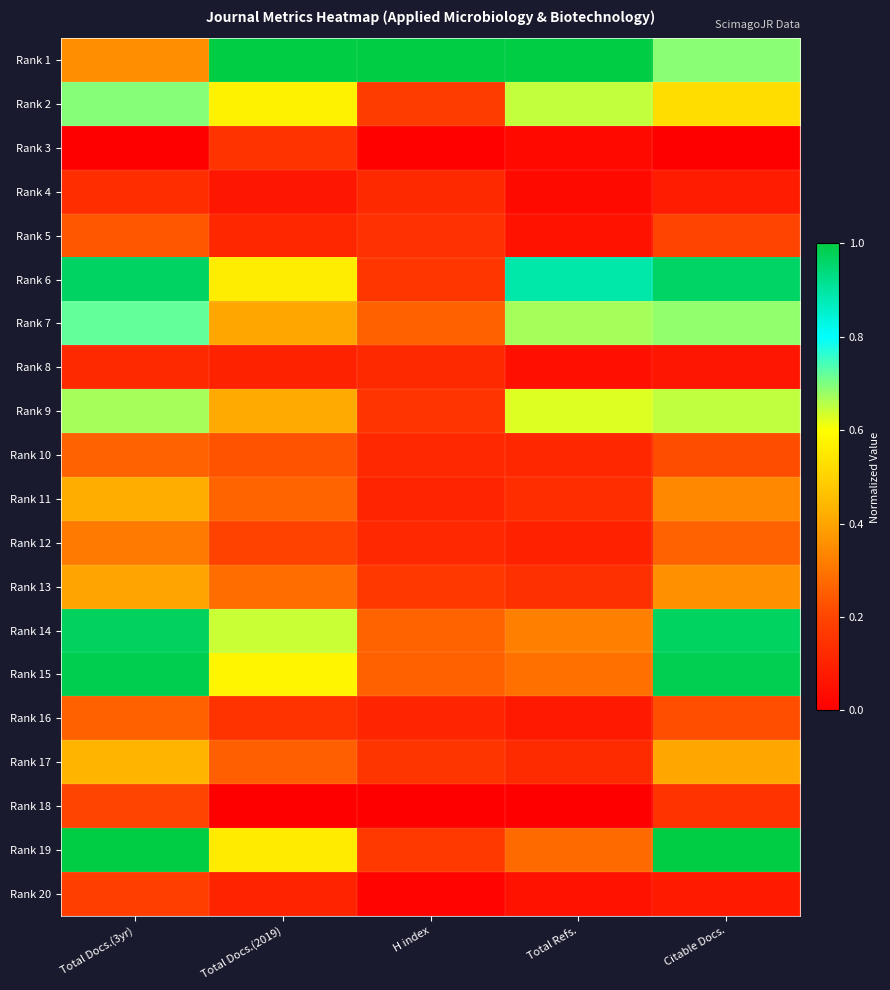

Reading left to right, extract all data points from this chart.

Rank 1: Total Docs.(3yr)=0.4	Total Docs.(2019)=1.0	H index=1.0	Total Refs.=1.0	Citable Docs.=0.7
Rank 2: Total Docs.(3yr)=0.7	Total Docs.(2019)=0.6	H index=0.2	Total Refs.=0.6	Citable Docs.=0.5
Rank 3: Total Docs.(3yr)=0.0	Total Docs.(2019)=0.1	H index=0.0	Total Refs.=0.0	Citable Docs.=0.0
Rank 4: Total Docs.(3yr)=0.1	Total Docs.(2019)=0.1	H index=0.1	Total Refs.=0.0	Citable Docs.=0.1
Rank 5: Total Docs.(3yr)=0.2	Total Docs.(2019)=0.1	H index=0.1	Total Refs.=0.1	Citable Docs.=0.2
Rank 6: Total Docs.(3yr)=1.0	Total Docs.(2019)=0.6	H index=0.2	Total Refs.=0.9	Citable Docs.=1.0
Rank 7: Total Docs.(3yr)=0.7	Total Docs.(2019)=0.4	H index=0.3	Total Refs.=0.7	Citable Docs.=0.7
Rank 8: Total Docs.(3yr)=0.1	Total Docs.(2019)=0.1	H index=0.1	Total Refs.=0.1	Citable Docs.=0.1
Rank 9: Total Docs.(3yr)=0.7	Total Docs.(2019)=0.4	H index=0.2	Total Refs.=0.6	Citable Docs.=0.6
Rank 10: Total Docs.(3yr)=0.3	Total Docs.(2019)=0.2	H index=0.1	Total Refs.=0.1	Citable Docs.=0.2
Rank 11: Total Docs.(3yr)=0.4	Total Docs.(2019)=0.3	H index=0.1	Total Refs.=0.1	Citable Docs.=0.3
Rank 12: Total Docs.(3yr)=0.3	Total Docs.(2019)=0.2	H index=0.1	Total Refs.=0.1	Citable Docs.=0.3
Rank 13: Total Docs.(3yr)=0.4	Total Docs.(2019)=0.3	H index=0.2	Total Refs.=0.1	Citable Docs.=0.4
Rank 14: Total Docs.(3yr)=1.0	Total Docs.(2019)=0.6	H index=0.3	Total Refs.=0.3	Citable Docs.=1.0
Rank 15: Total Docs.(3yr)=1.0	Total Docs.(2019)=0.6	H index=0.3	Total Refs.=0.3	Citable Docs.=1.0
Rank 16: Total Docs.(3yr)=0.3	Total Docs.(2019)=0.1	H index=0.1	Total Refs.=0.1	Citable Docs.=0.2
Rank 17: Total Docs.(3yr)=0.4	Total Docs.(2019)=0.3	H index=0.2	Total Refs.=0.1	Citable Docs.=0.4
Rank 18: Total Docs.(3yr)=0.2	Total Docs.(2019)=0.0	H index=0.0	Total Refs.=0.0	Citable Docs.=0.2
Rank 19: Total Docs.(3yr)=1.0	Total Docs.(2019)=0.6	H index=0.2	Total Refs.=0.3	Citable Docs.=1.0
Rank 20: Total Docs.(3yr)=0.2	Total Docs.(2019)=0.1	H index=0.0	Total Refs.=0.1	Citable Docs.=0.1